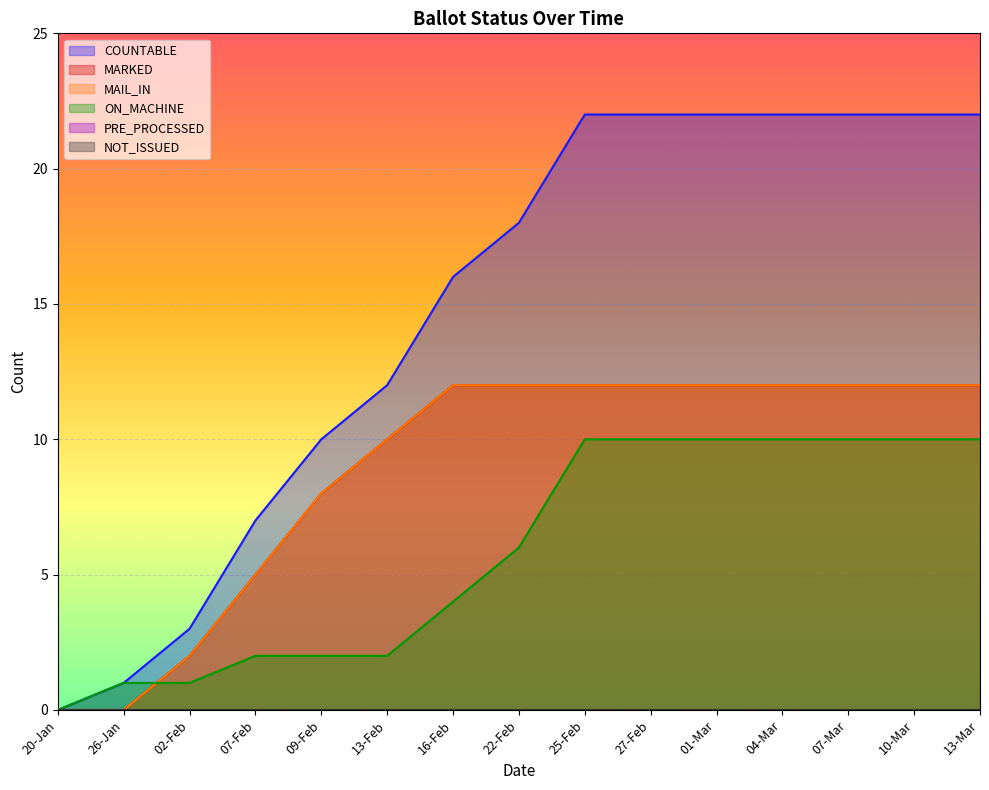

Which series has the widest spread of values?

COUNTABLE